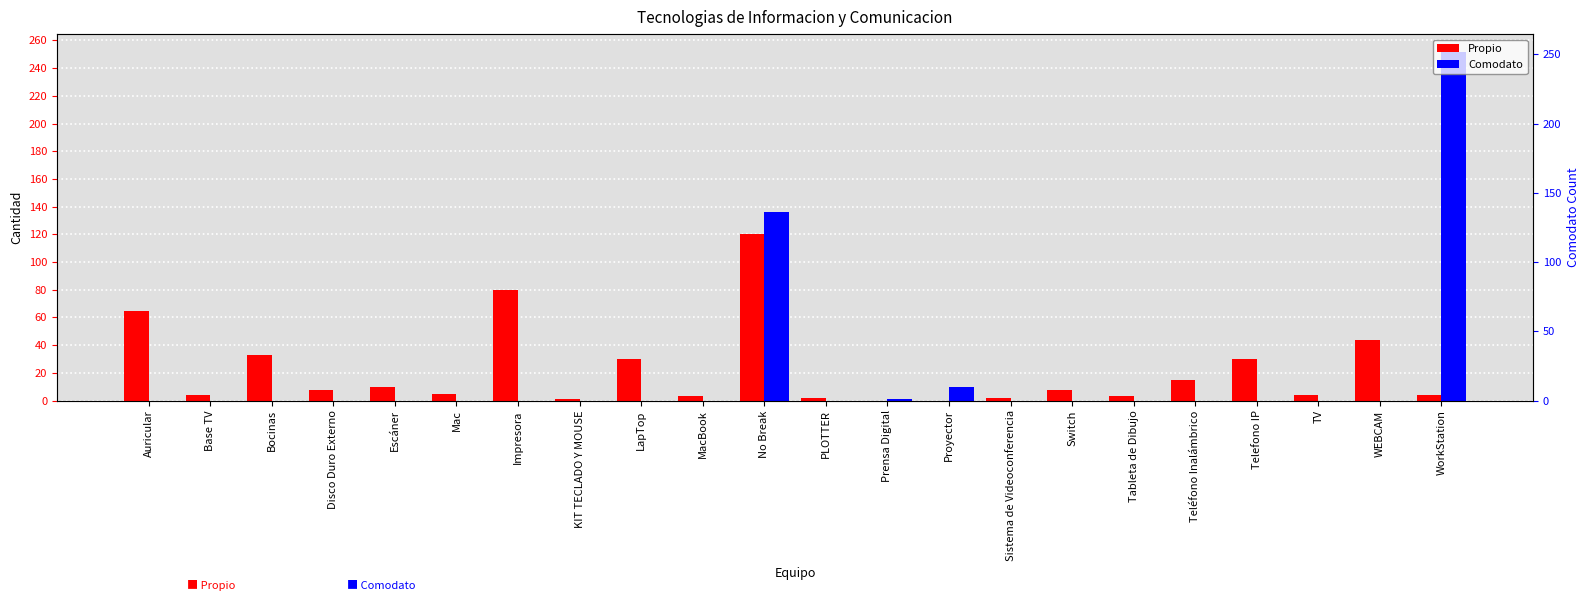

How many values in the Comodato series exceed 0?

4